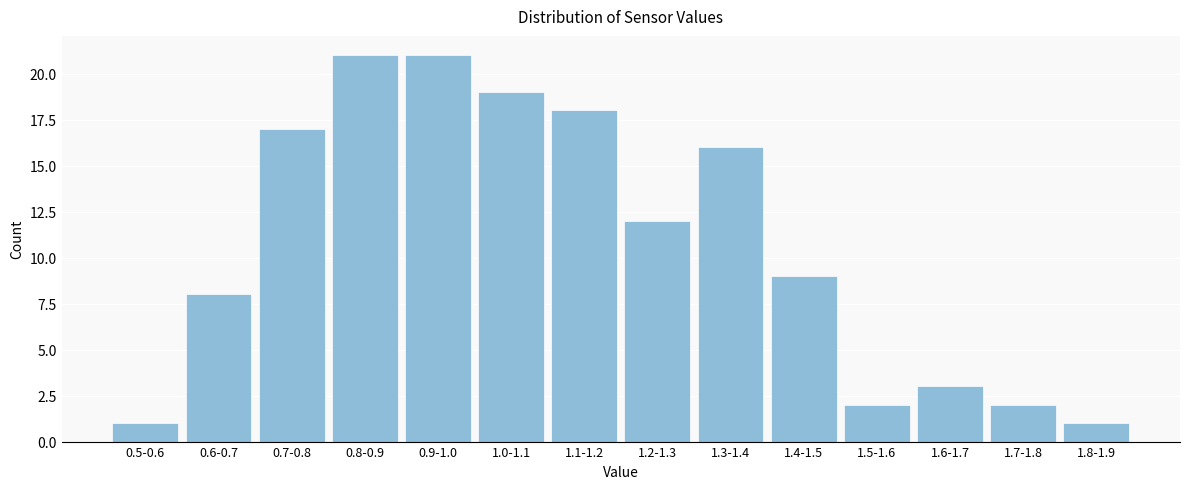

Reading left to right, list all the values displayed in this chart.

1	8	17	21	21	19	18	12	16	9	2	3	2	1